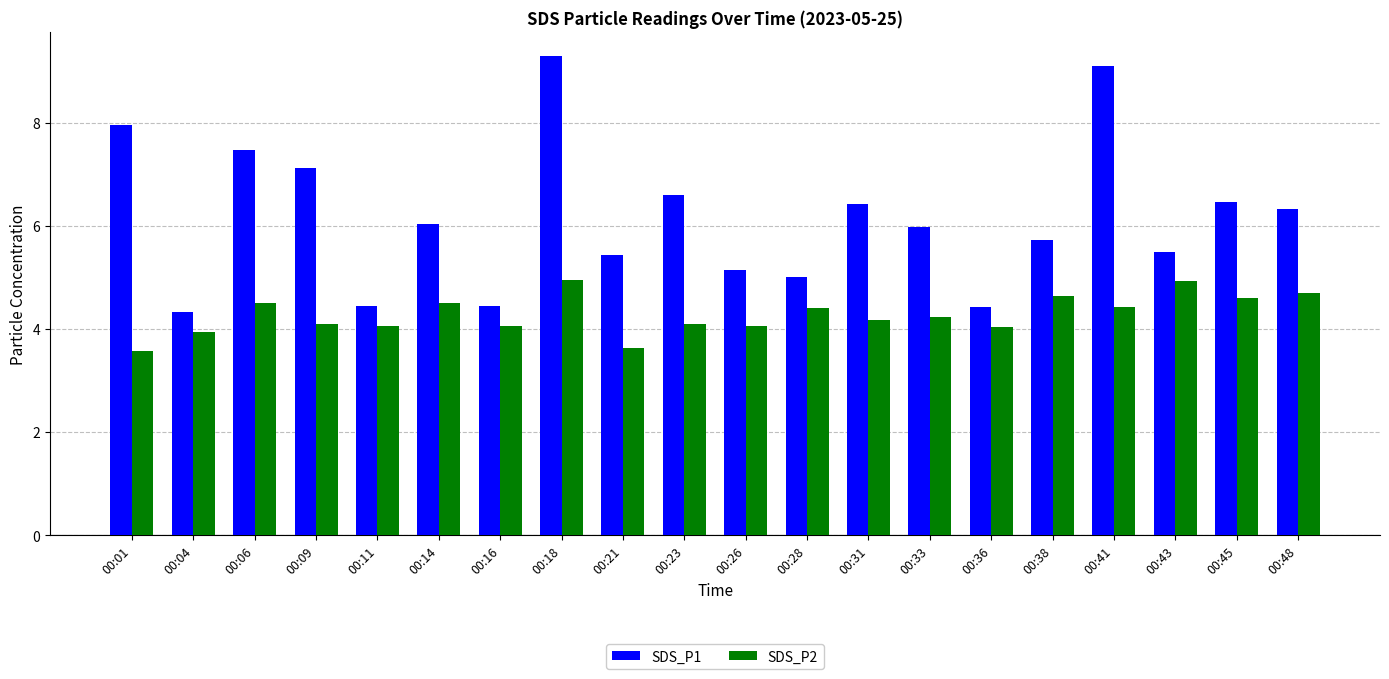

What is the total value across all series at 00:14?

10.5